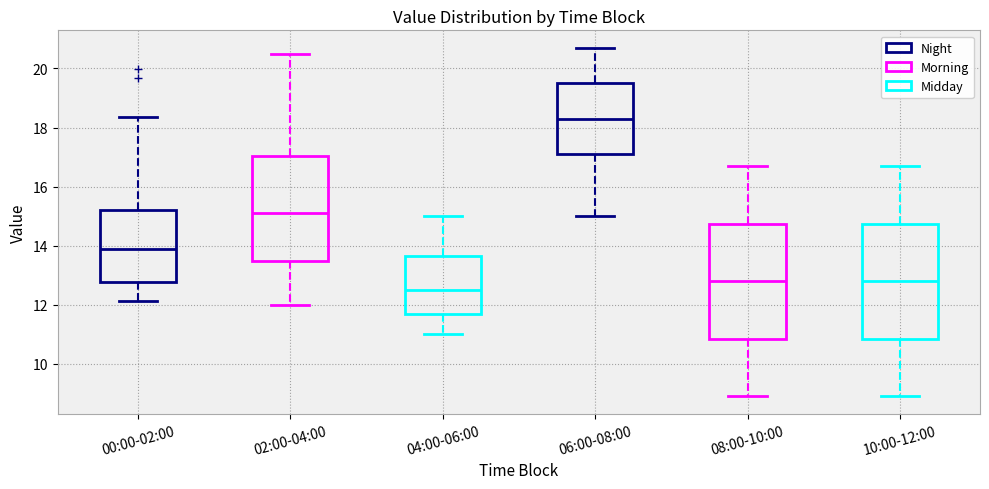

Reading left to right, transcribe this box plot: for each box, give where its median line is, the range the box spans, and where its two whiskers end, as read against the y-axis. The values are not printed on the chart, so give them approximately, as read against the axis.

00:00-02:00: median 13.8, box 12.8 to 15.2, whiskers 12.2 to 18.4
02:00-04:00: median 15.2, box 13.4 to 17.0, whiskers 12.0 to 20.6
04:00-06:00: median 12.6, box 11.6 to 13.6, whiskers 11.0 to 15.0
06:00-08:00: median 18.4, box 17.2 to 19.6, whiskers 15.0 to 20.8
08:00-10:00: median 12.8, box 10.8 to 14.8, whiskers 9.0 to 16.8
10:00-12:00: median 12.8, box 10.8 to 14.8, whiskers 9.0 to 16.8